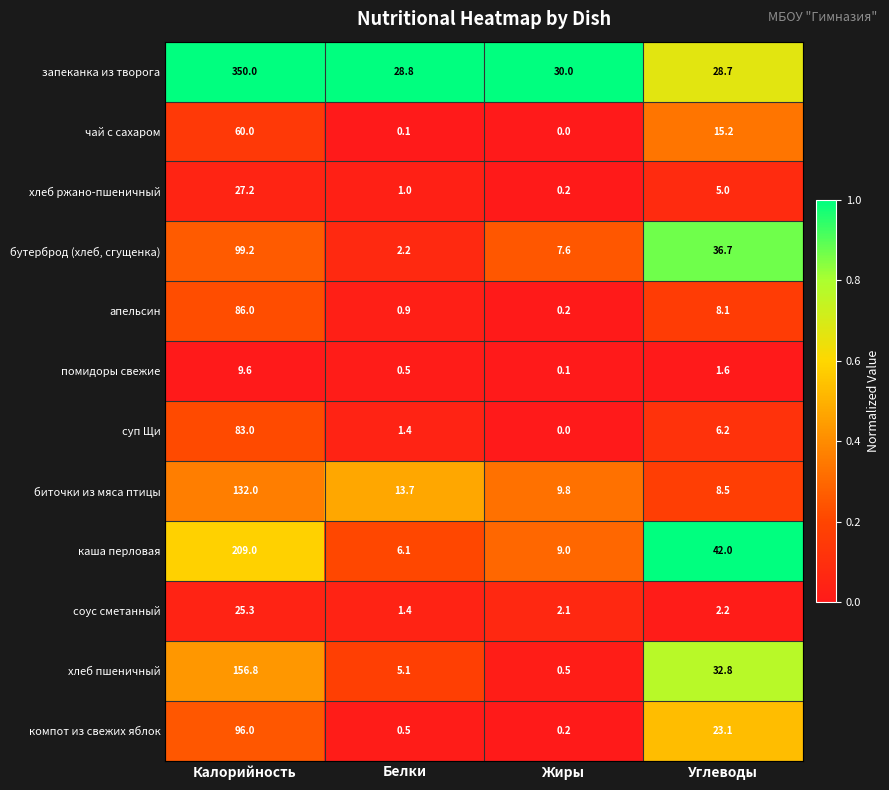

Which series has the largest total across all categories?

запеканка из творога